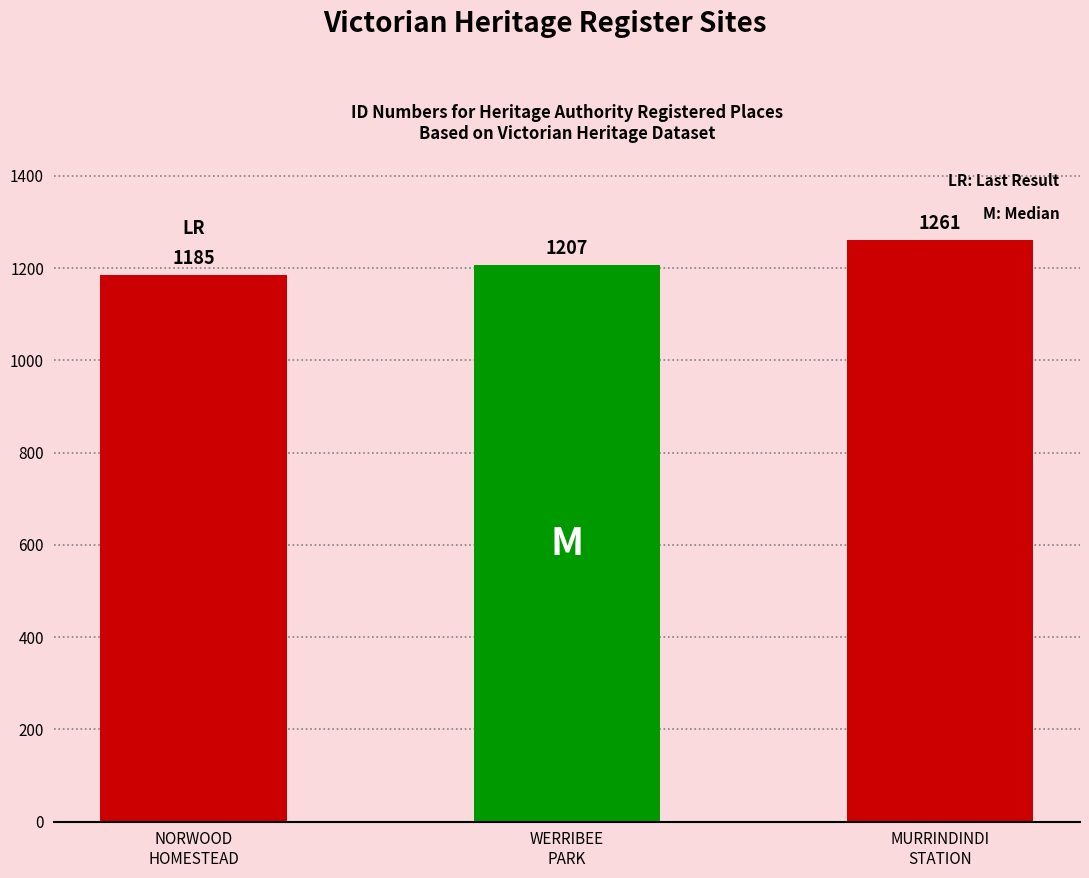

How many values are between 1185 and 1261?

3